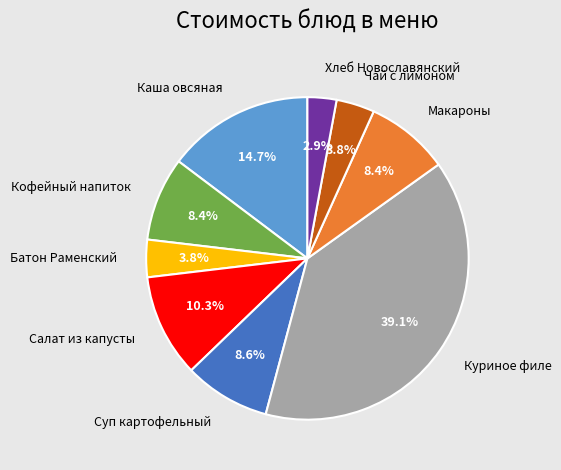

Which has a higher value, Макароны or Хлеб Новославянский?

Макароны